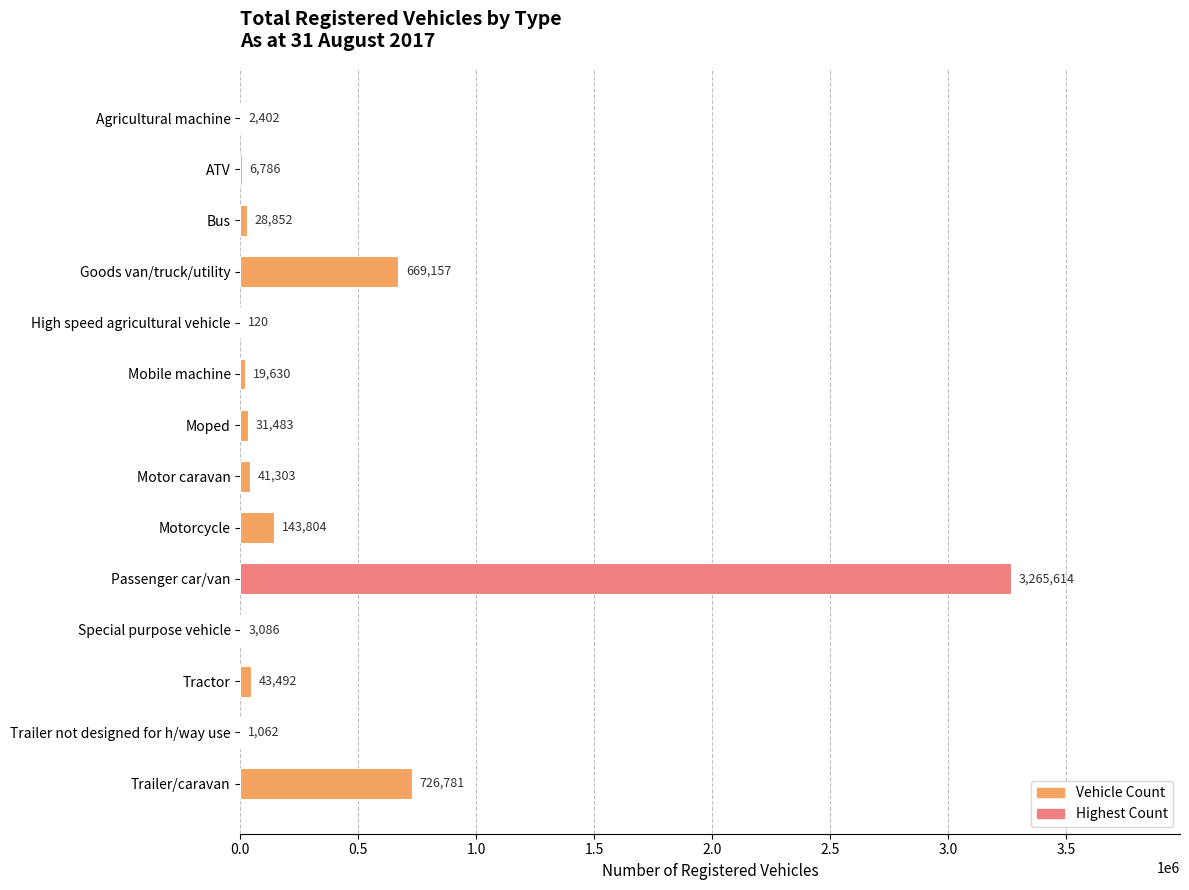

What is the greatest value displayed?

3265614